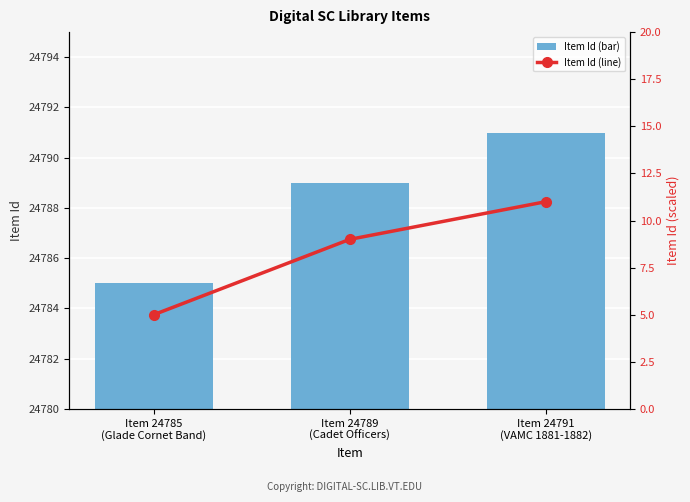

Which series changed the most between Item 24785
(Glade Cornet Band) and Item 24791
(VAMC 1881-1882)?

Item Id (bar)